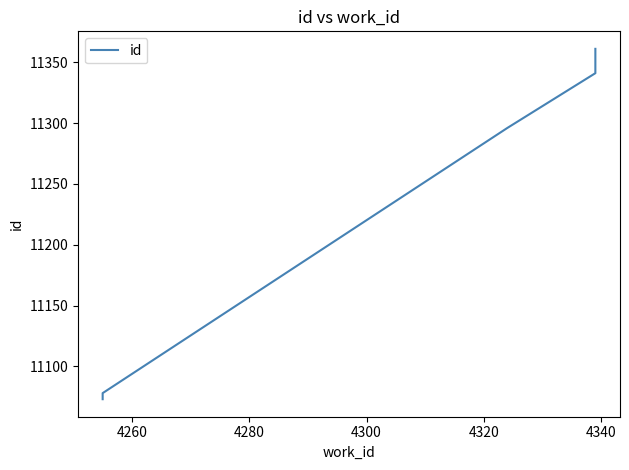

What is the difference between the second highest and minimum values?

286